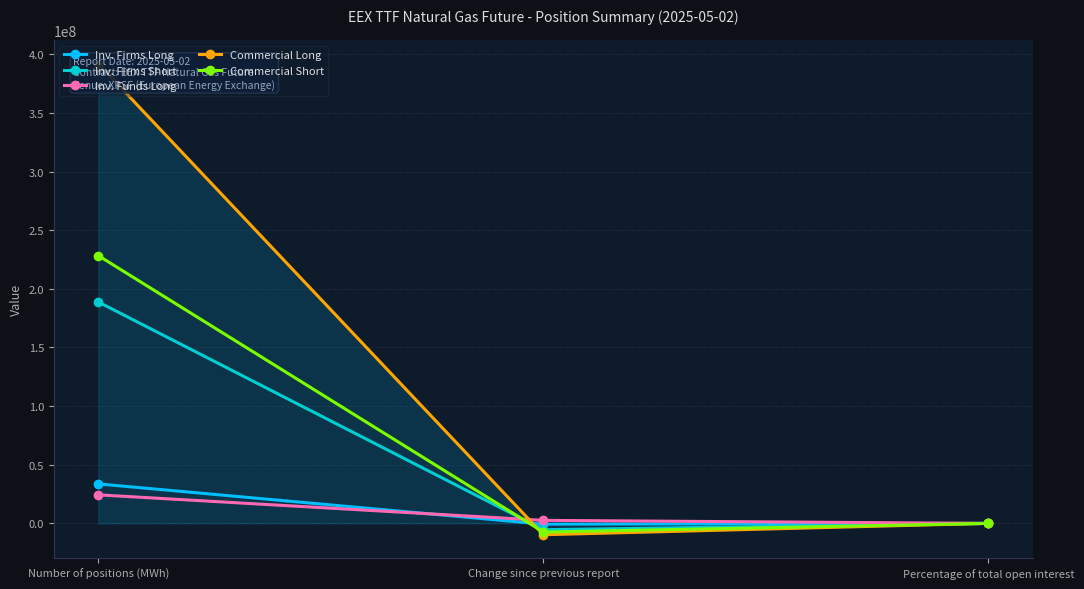

How many categories are shown in the chart?

3